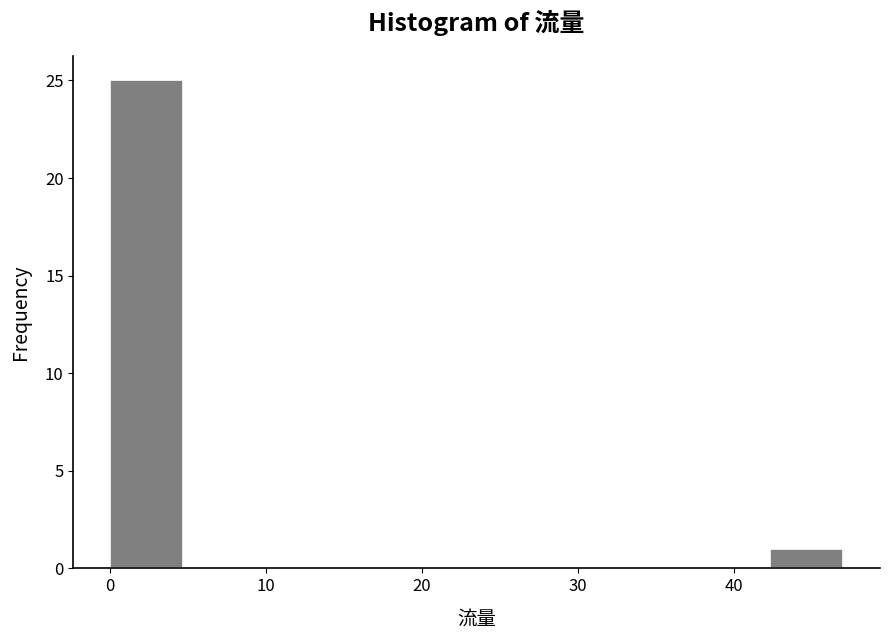

Reading left to right, list every bar in this chart as the range it spans on the x-axis followed by its height. Neither the bar edges nor the heights are printed on the chart, so give them approximately, as read against the axes.

0.0 to 4.7: 25
4.7 to 9.4: 0
9.4 to 14.1: 0
14.1 to 18.8: 0
18.8 to 23.5: 0
23.5 to 28.2: 0
28.2 to 32.9: 0
32.9 to 37.6: 0
37.6 to 42.3: 0
42.3 to 47.0: 1